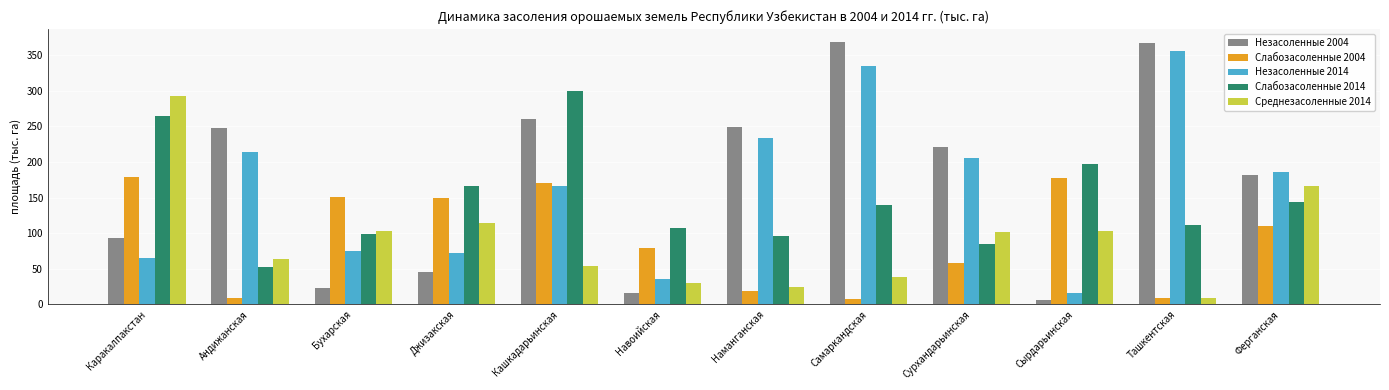

What is the difference between the maximum and minimum values in the Среднезасоленные 2014 series?

283.1